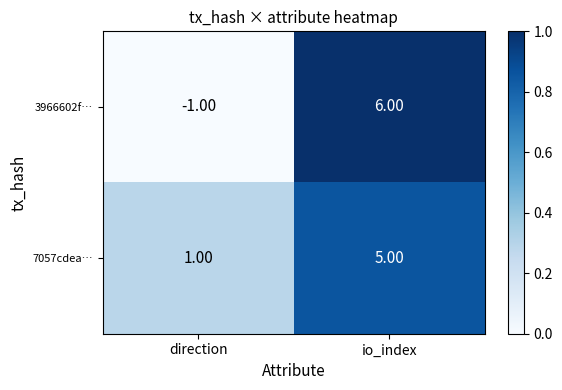

How many data points does each series have?

2